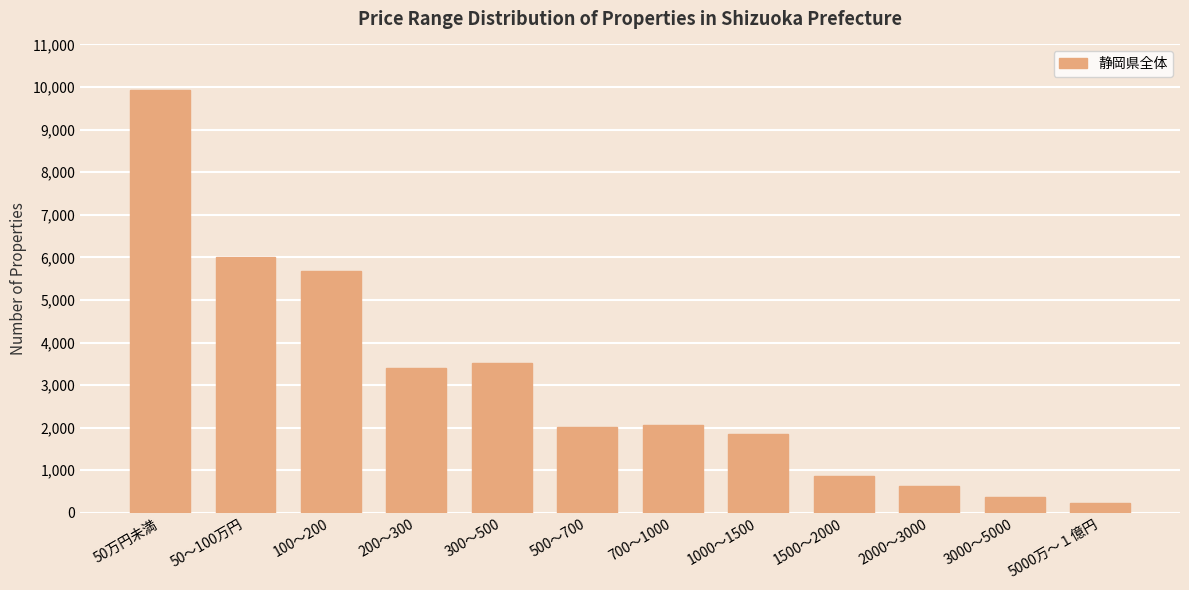

What is the label of the 6th bar from the left?

500～700